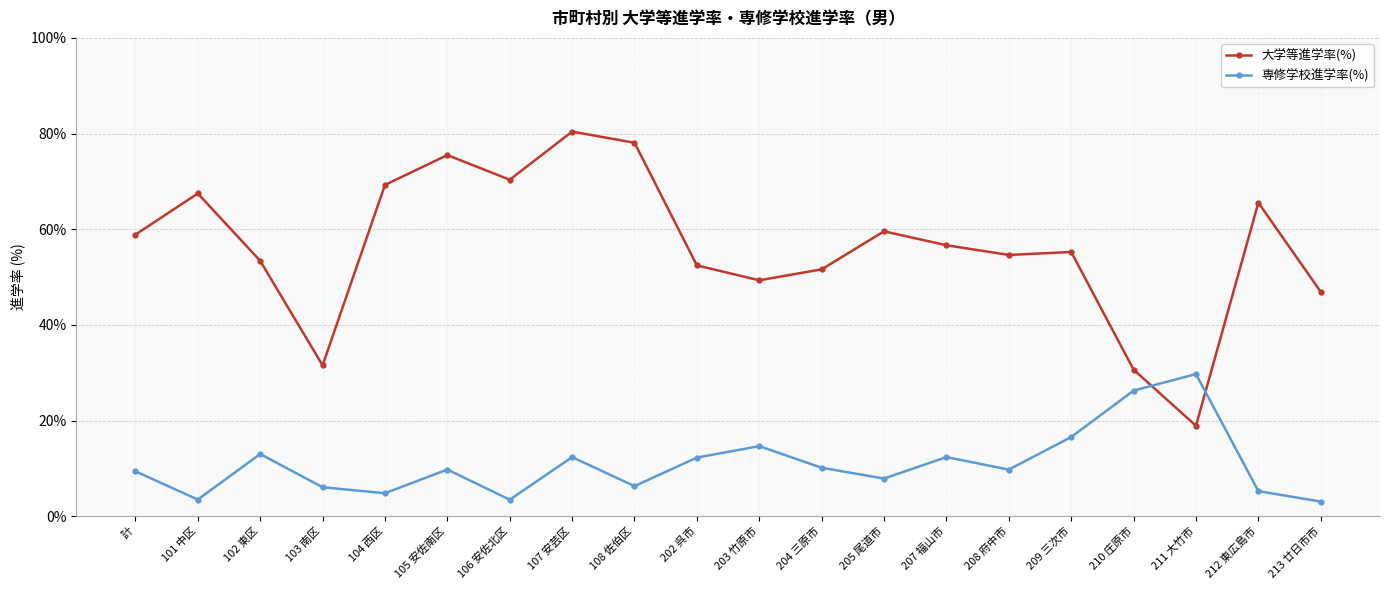

Which series has the widest spread of values?

大学等進学率(%)